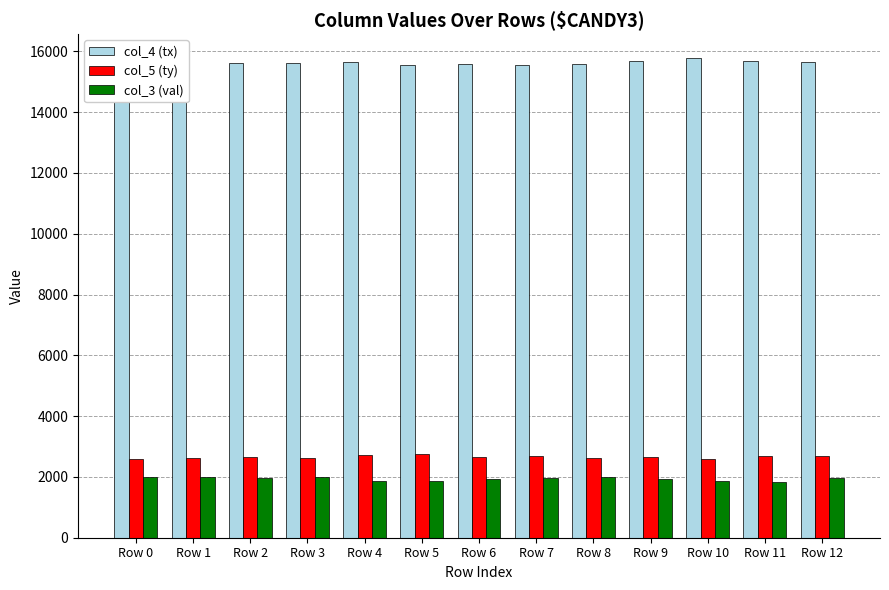

At which label does col_4 (tx) first exceed 15635?

Row 0